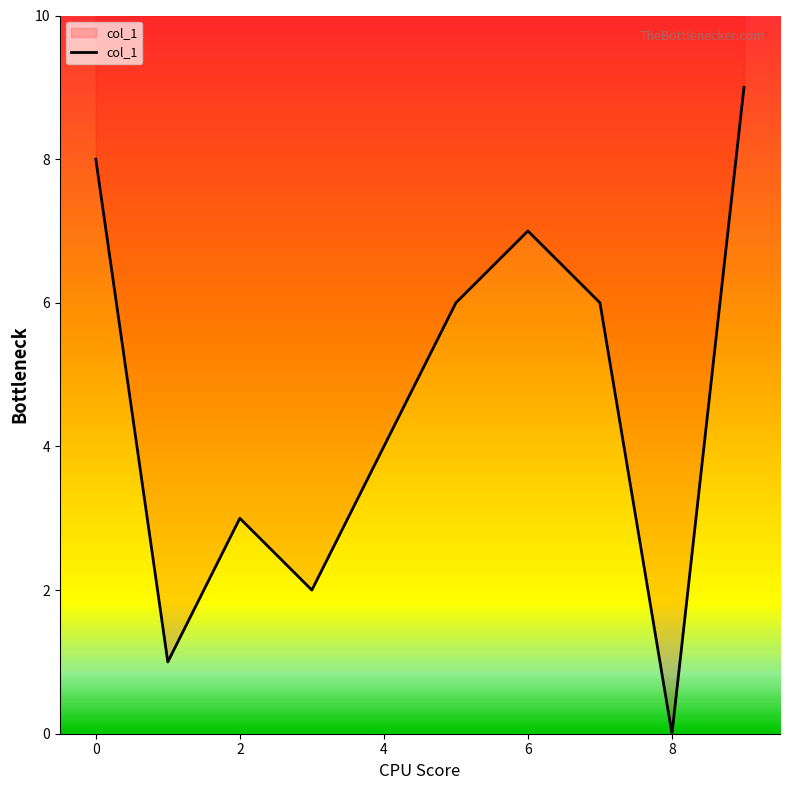

At which label is the value closest to 4?

4